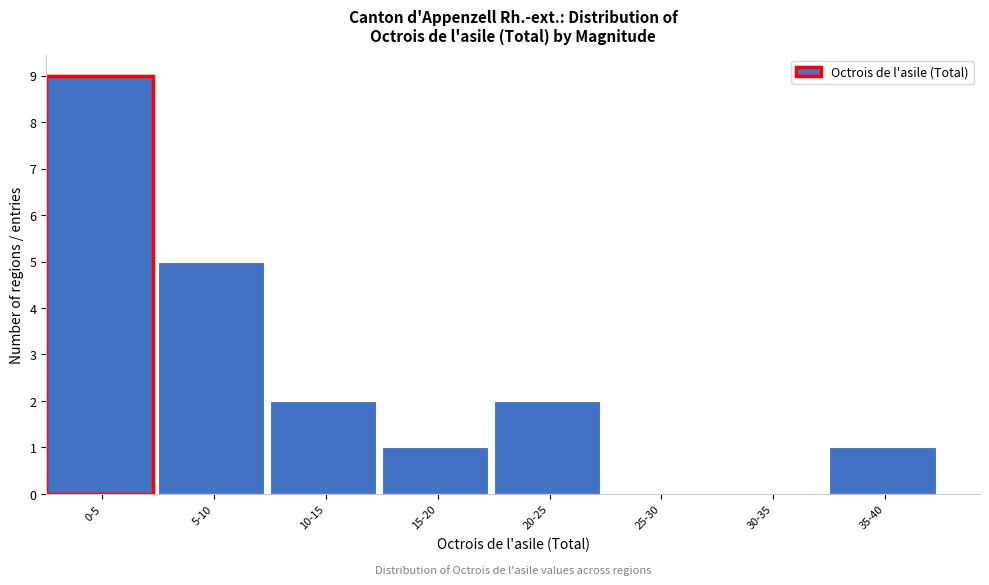

Reading left to right, what are all the values shown in this chart?

0-5=9	5-10=5	10-15=2	15-20=1	20-25=2	25-30=0	30-35=0	35-40=1